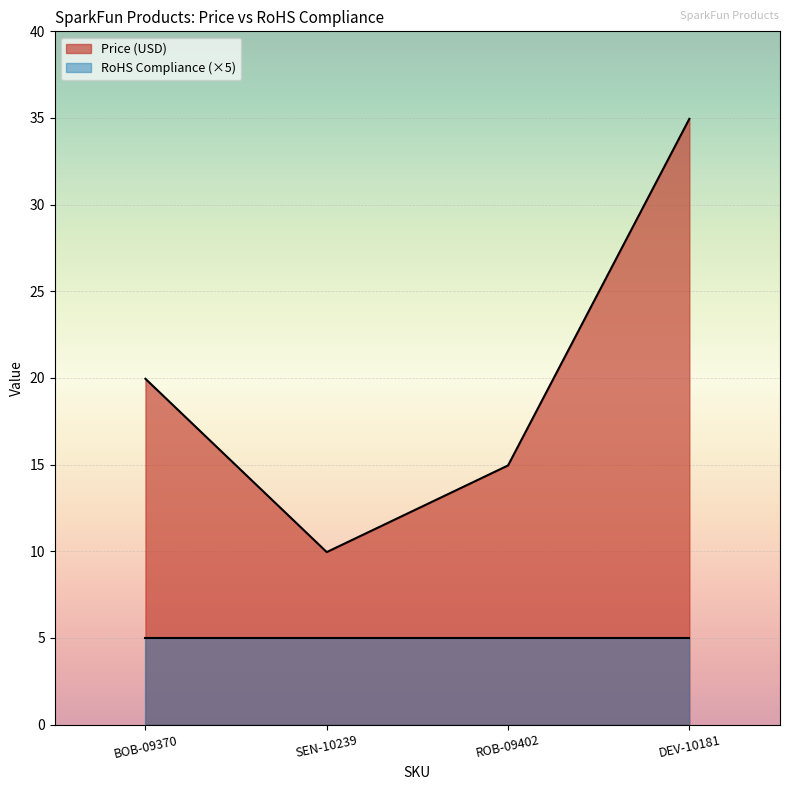

Reading left to right, transcribe all the data shown in this chart.

BOB-09370=19.9	SEN-10239=9.9	ROB-09402=14.9	DEV-10181=35.0